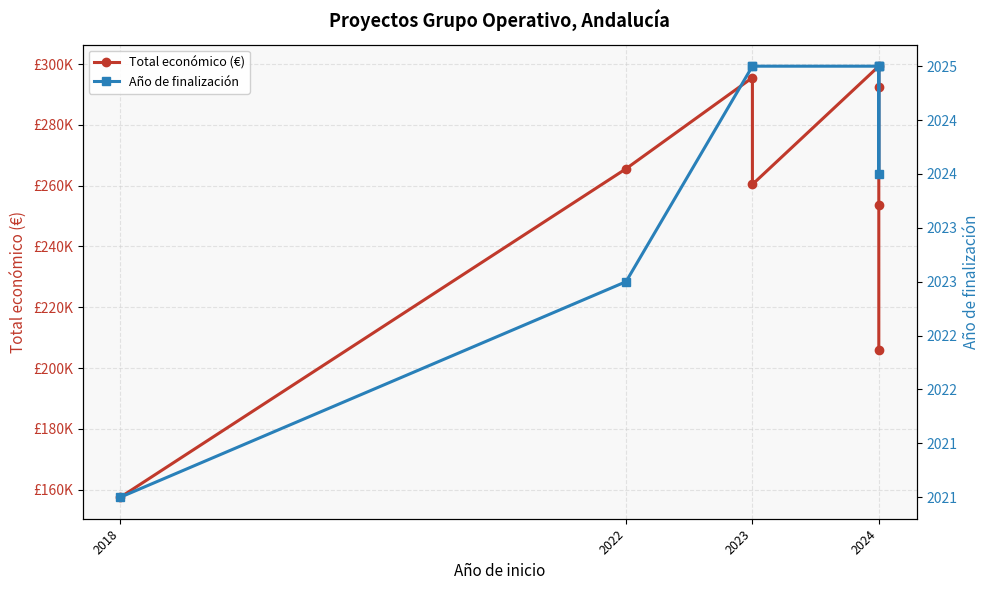

Which series has the largest total across all categories?

Total económico (€)